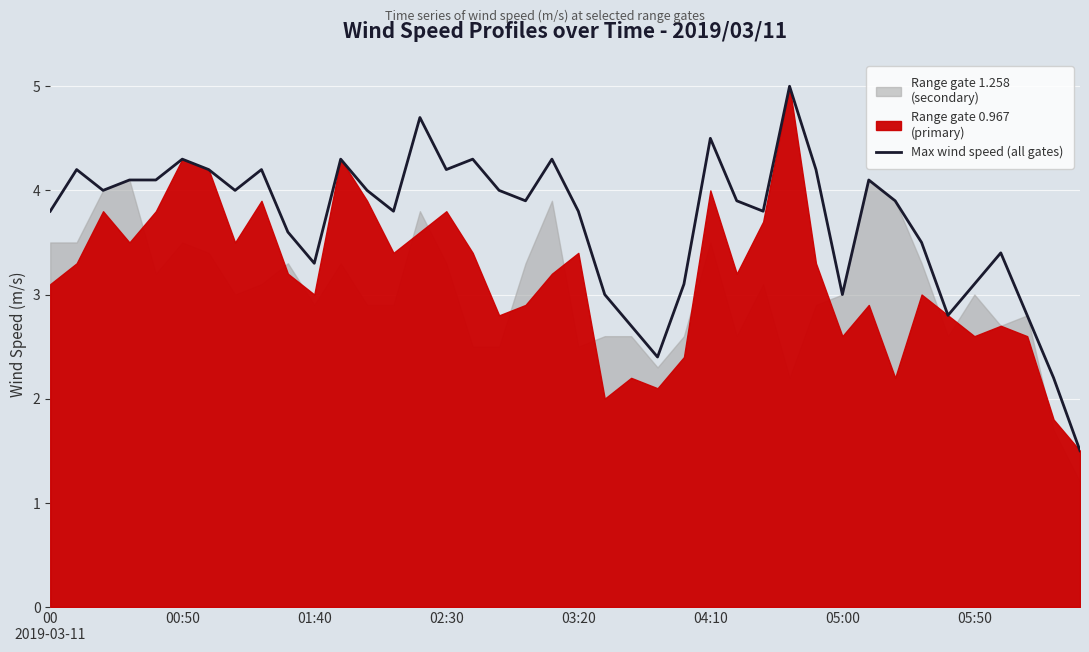

What is the minimum value for Max wind speed (all gates)?

1.5